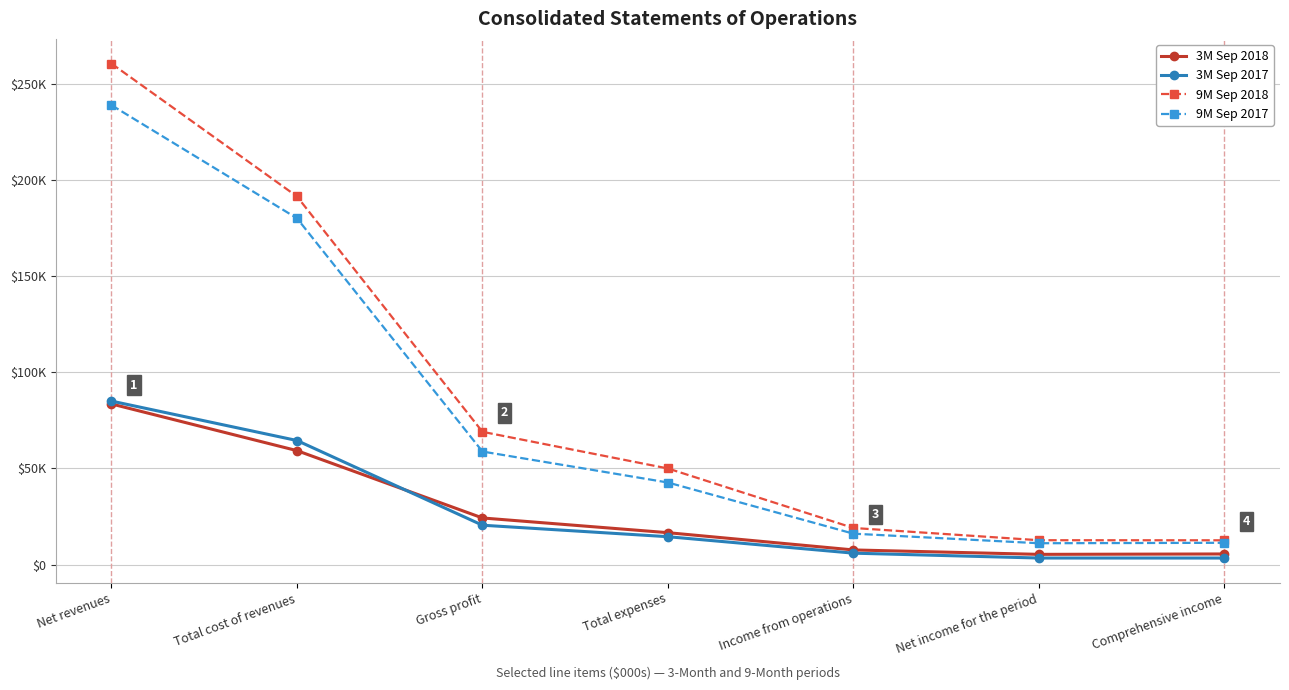

What is the smallest value displayed?

3431